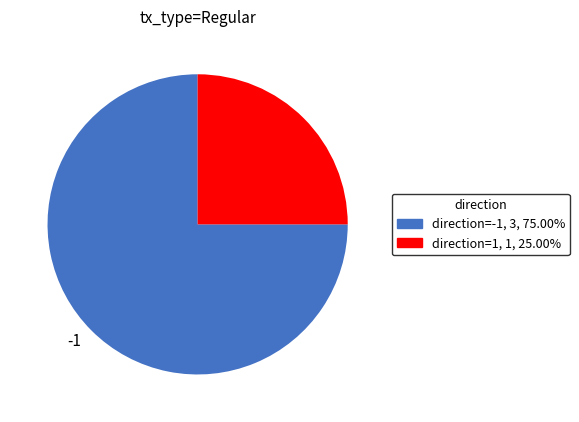

Is the sum of -1 and 1 greater than half?

Yes